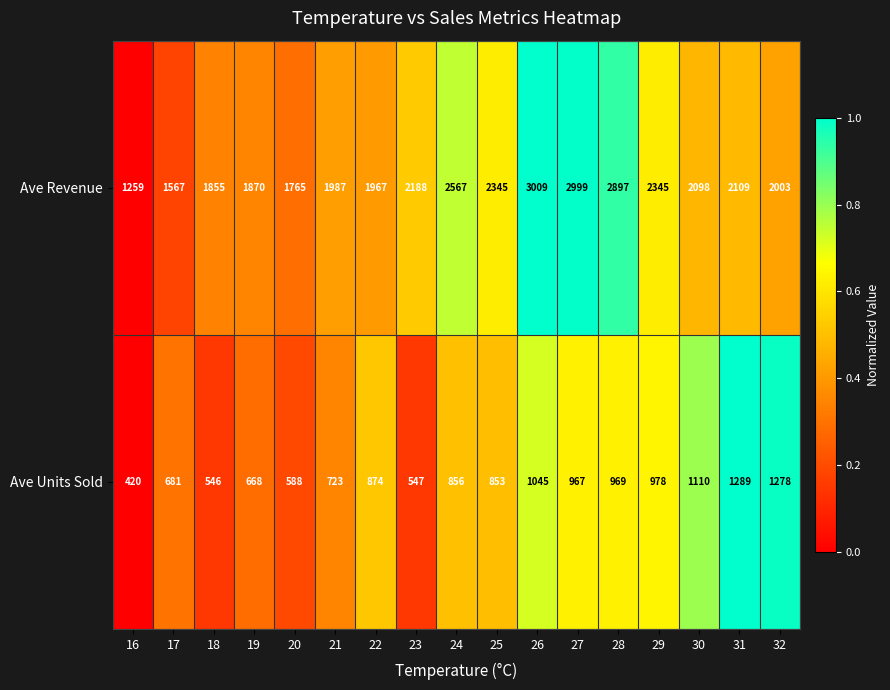

What is the difference between the second highest and minimum values in the Ave Revenue series?

1740